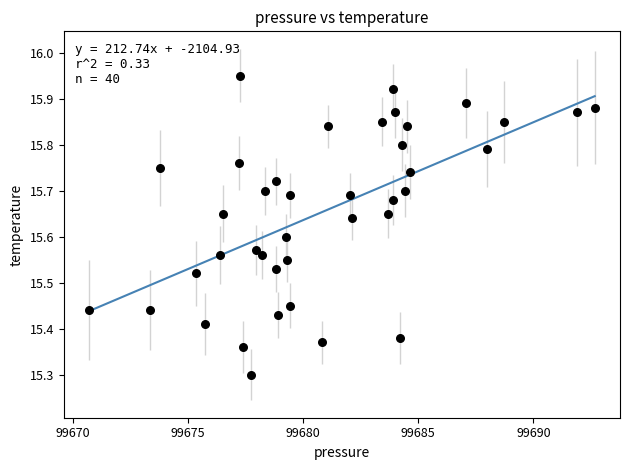

What Y value in the scatter plot is closest to 15?

15.3